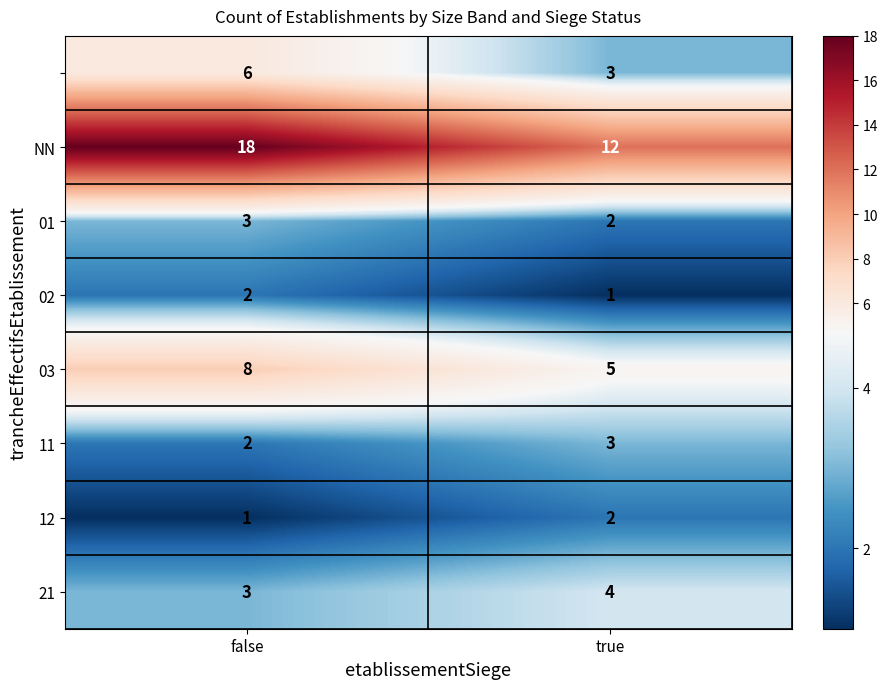

What is the total value across all series at true?

32